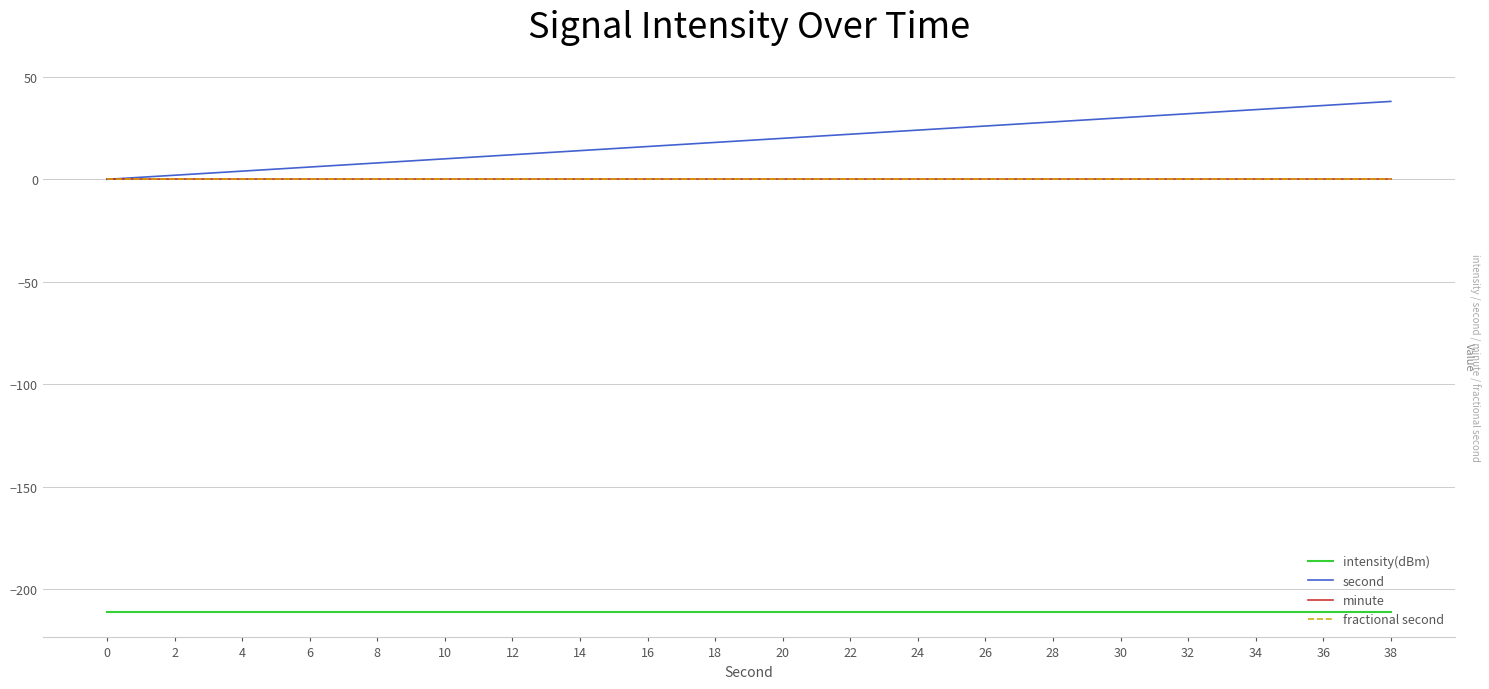

Rank the categories by second value from highest to lowest.

38, 36, 34, 32, 30, 28, 26, 24, 22, 20, 18, 16, 14, 12, 10, 8, 6, 4, 2, 0